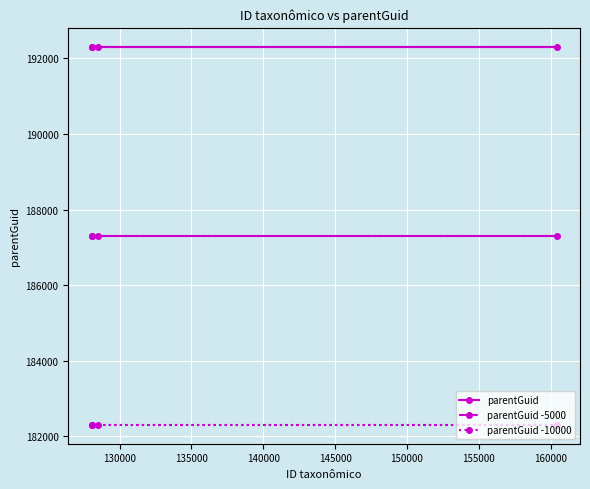

True or false: parentGuid -10000 has more than 2 points higher than both neighbors.

False